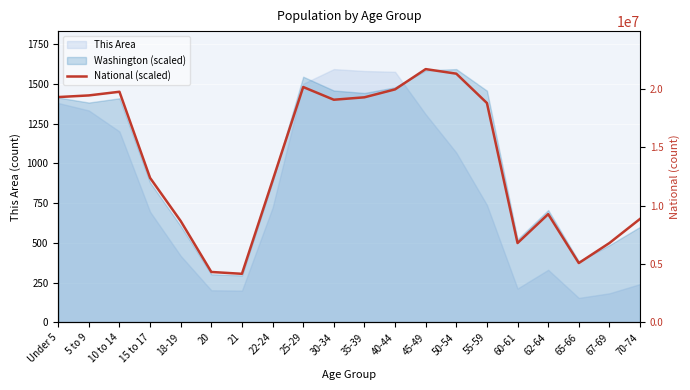

The value at 62-64 is 680.7. True or false?

True